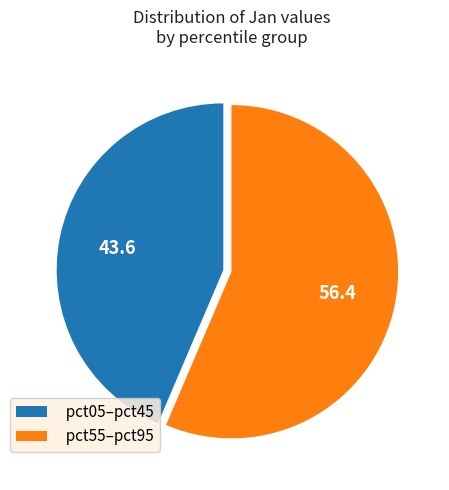

Is there any slice that represents more than half of the pie?

Yes